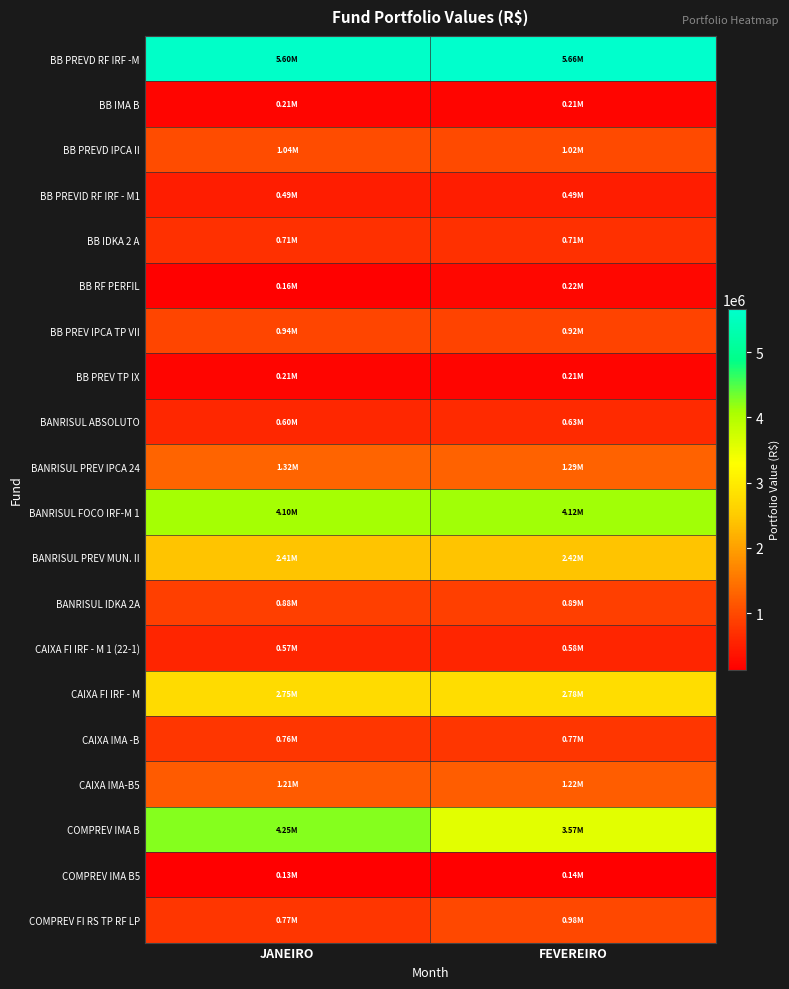

Reading left to right, what are all the values shown in this chart?

BB PREVD RF IRF -M: JANEIRO=5601900.0	FEVEREIRO=5663688.5
BB IMA B: JANEIRO=211603.5	FEVEREIRO=212724.0
BB PREVD IPCA II: JANEIRO=1040315.3	FEVEREIRO=1016759.0
BB PREVID RF IRF - M1: JANEIRO=486481.8	FEVEREIRO=489034.3
BB IDKA 2 A: JANEIRO=708884.4	FEVEREIRO=712857.6
BB RF PERFIL: JANEIRO=164533.7	FEVEREIRO=224857.2
BB PREV IPCA TP VII: JANEIRO=943924.6	FEVEREIRO=922795.5
BB PREV TP IX: JANEIRO=213767.7	FEVEREIRO=208303.9
BANRISUL ABSOLUTO: JANEIRO=603918.1	FEVEREIRO=633578.4
BANRISUL PREV IPCA 24: JANEIRO=1315400.0	FEVEREIRO=1287030.0
BANRISUL FOCO IRF-M 1: JANEIRO=4096247.1	FEVEREIRO=4117946.4
BANRISUL PREV MUN. II: JANEIRO=2405899.6	FEVEREIRO=2424140.4
BANRISUL IDKA 2A: JANEIRO=880304.1	FEVEREIRO=885319.6
CAIXA FI IRF - M 1 (22-1): JANEIRO=574246.0	FEVEREIRO=577311.2
CAIXA FI IRF - M: JANEIRO=2746263.7	FEVEREIRO=2778378.9
CAIXA IMA -B: JANEIRO=762957.0	FEVEREIRO=767088.6
CAIXA IMA-B5: JANEIRO=1210024.0	FEVEREIRO=1216458.6
COMPREV IMA B: JANEIRO=4253268.3	FEVEREIRO=3568116.3
COMPREV IMA B5: JANEIRO=134964.8	FEVEREIRO=135682.5
COMPREV FI RS TP RF LP: JANEIRO=772987.1	FEVEREIRO=982239.8